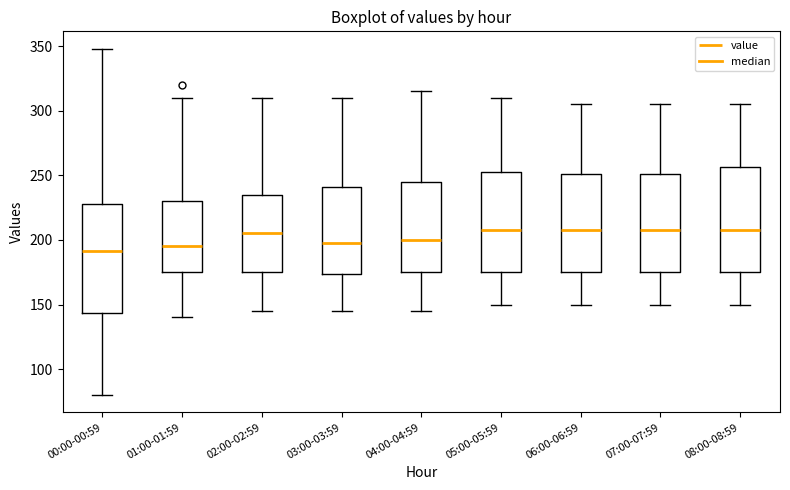

Reading left to right, read every box against the y-axis: the position of its median line, the range the box covers, and the ends of its whiskers. The values are not printed on the chart, so give them approximately, as read against the axis.

00:00-00:59: median 190, box 145 to 230, whiskers 80 to 350
01:00-01:59: median 195, box 175 to 230, whiskers 140 to 310
02:00-02:59: median 205, box 175 to 235, whiskers 145 to 310
03:00-03:59: median 200, box 175 to 240, whiskers 145 to 310
04:00-04:59: median 200, box 175 to 245, whiskers 145 to 315
05:00-05:59: median 210, box 175 to 255, whiskers 150 to 310
06:00-06:59: median 210, box 175 to 250, whiskers 150 to 305
07:00-07:59: median 210, box 175 to 250, whiskers 150 to 305
08:00-08:59: median 210, box 175 to 255, whiskers 150 to 305